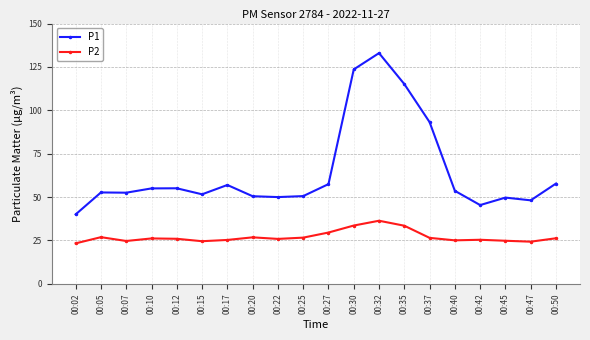

What is the difference between the maximum and minimum values in the P1 series?

92.9